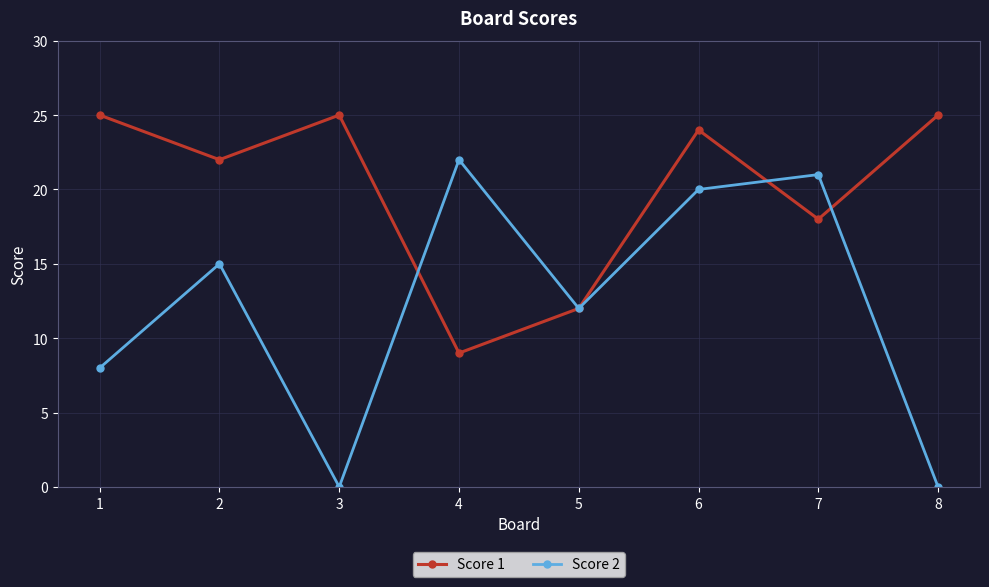

After their last crossing, which series has the higher values: Score 2 or Score 1?

Score 1